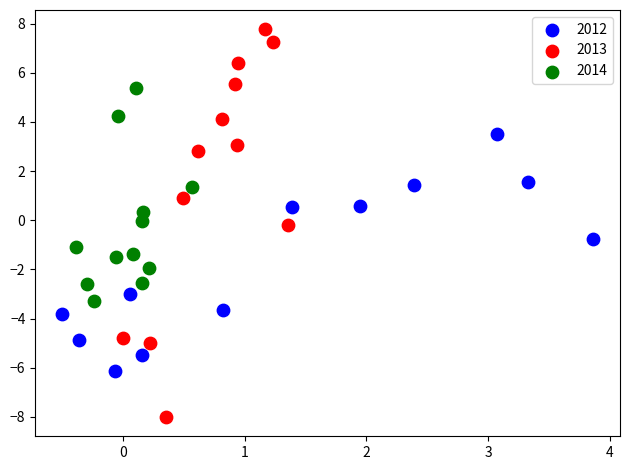

Which series has the largest Y range (max minus min)?

2013